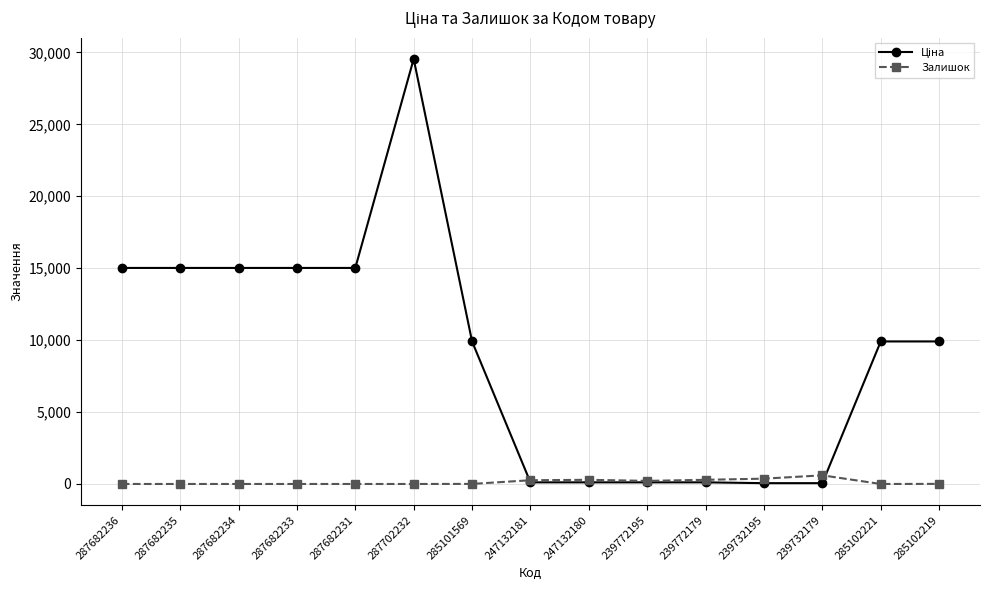

The Залишок series shows 0.0 at 287682231. True or false?

True